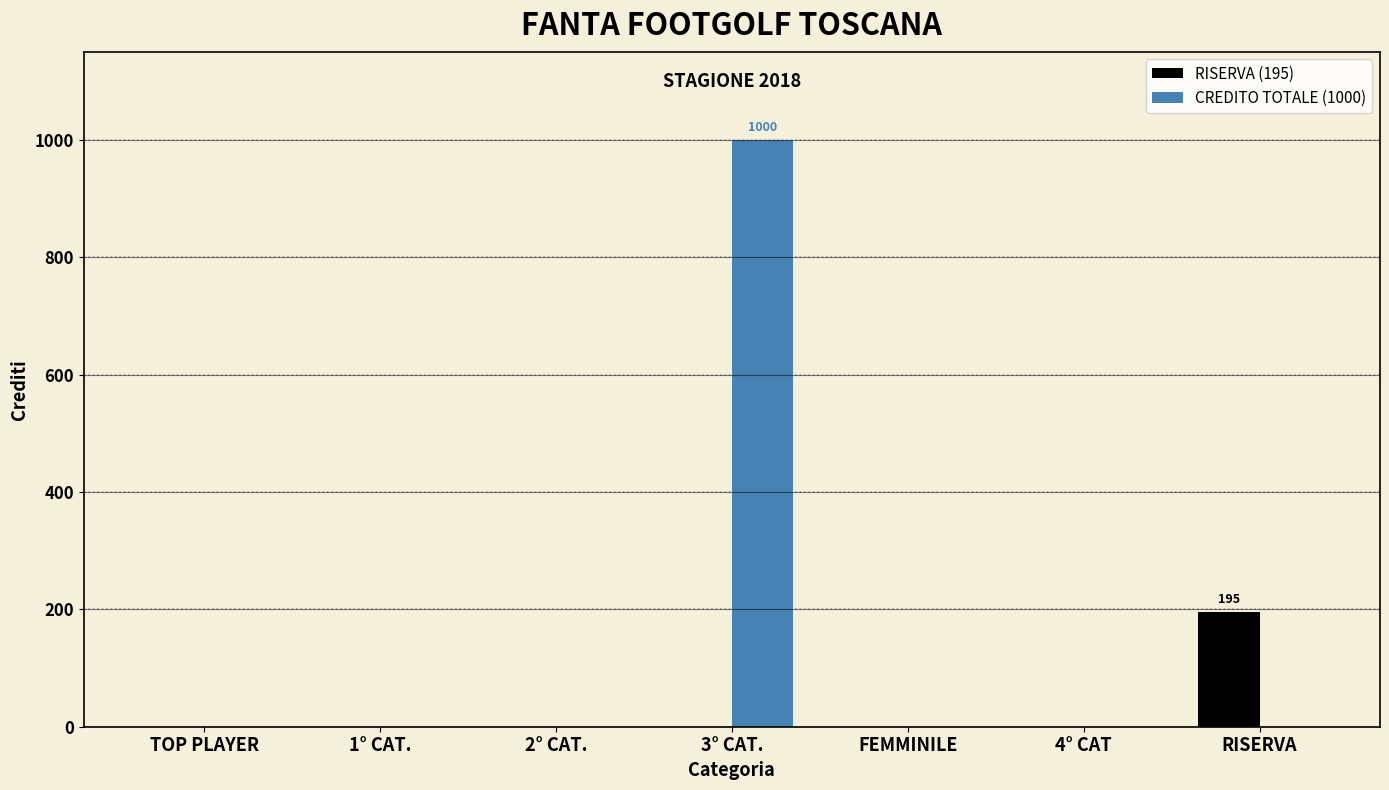

Which series has the widest spread of values?

CREDITO TOTALE (1000)